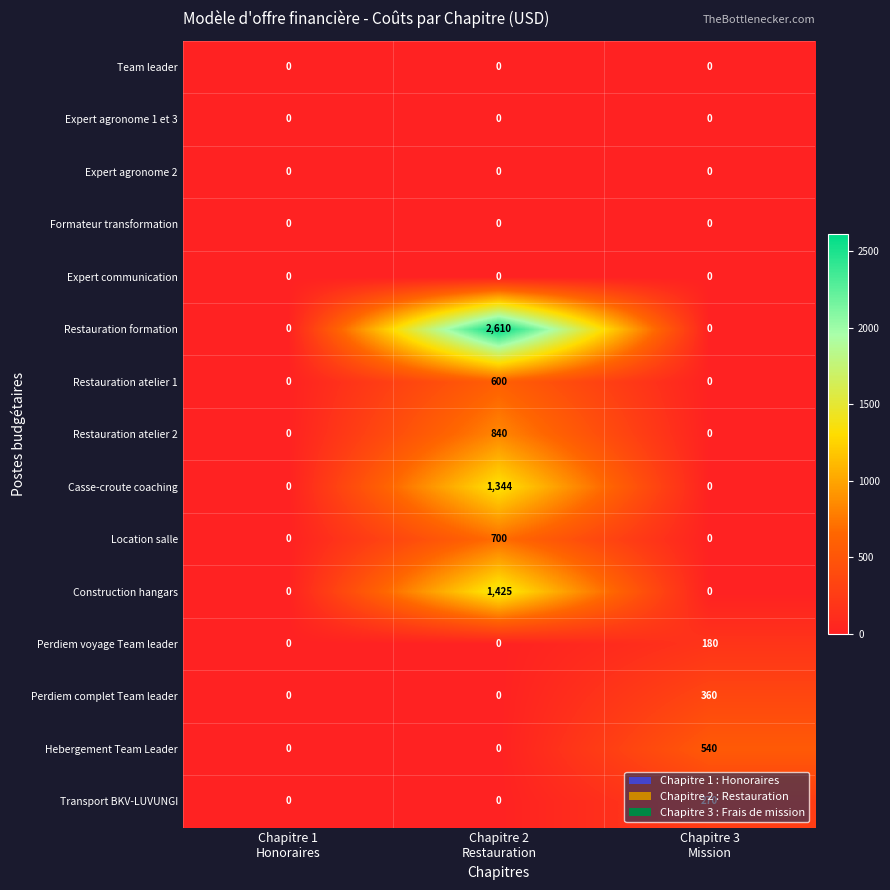

Which series has the largest total across all categories?

Restauration formation